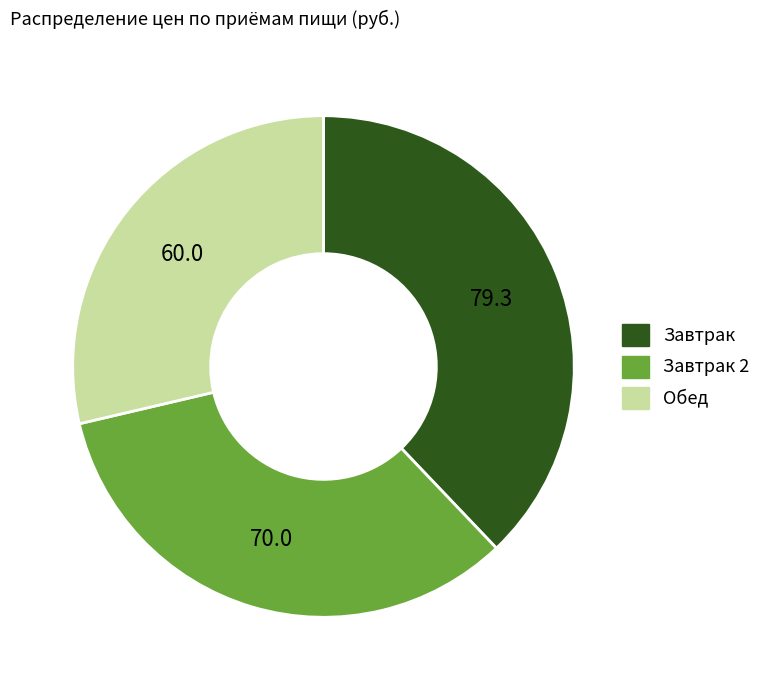

What is the smallest slice in the pie chart?

Обед